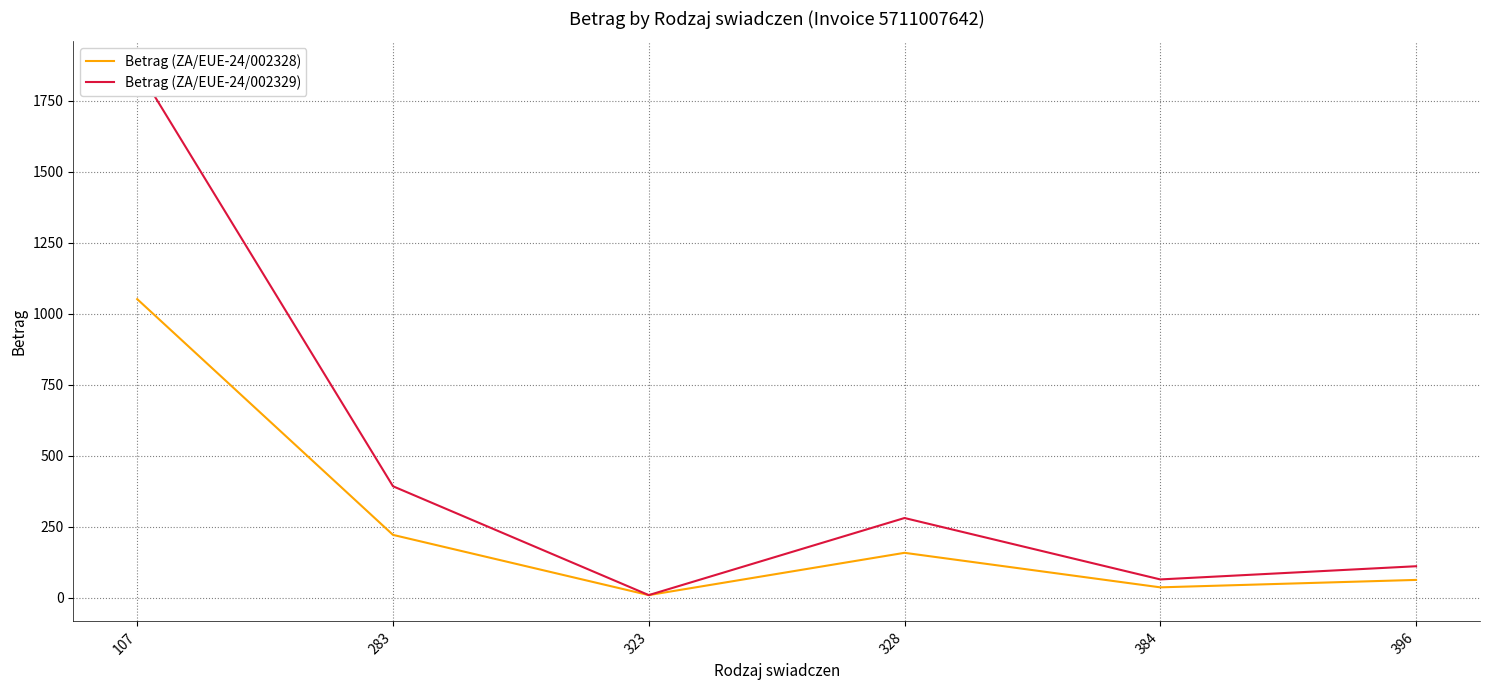

The Betrag (ZA/EUE-24/002328) series shows 1050.8 at 107. True or false?

True